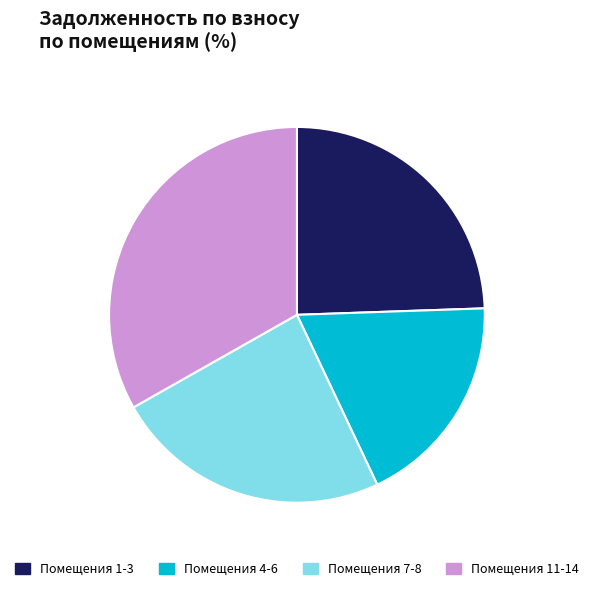

Is Помещения 4-6 the majority of the pie?

No